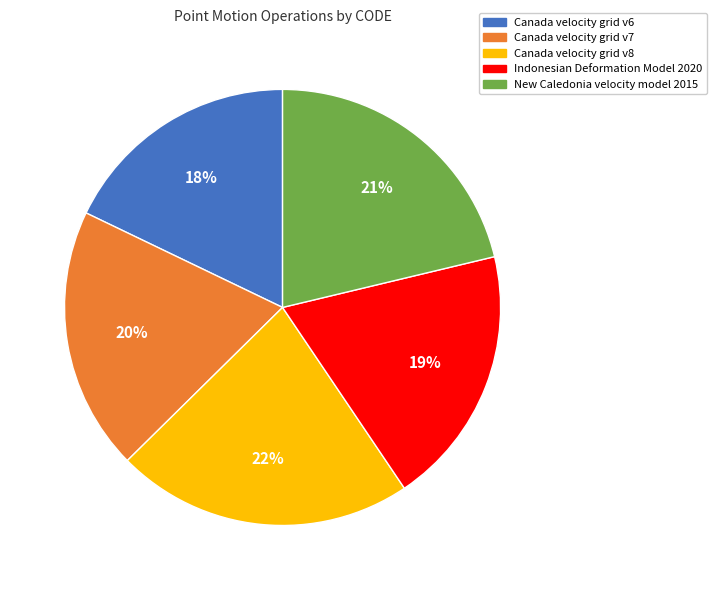

Which category has the smallest portion of the pie?

Canada velocity grid v6